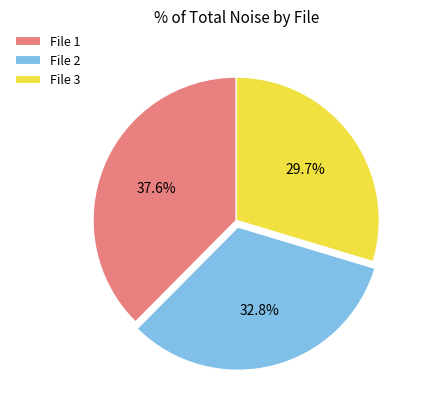

How many segments does this pie chart have?

3